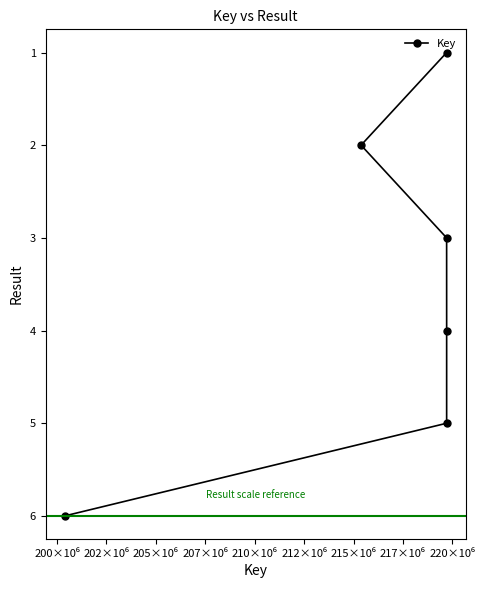

What is the maximum value shown in the chart?

6